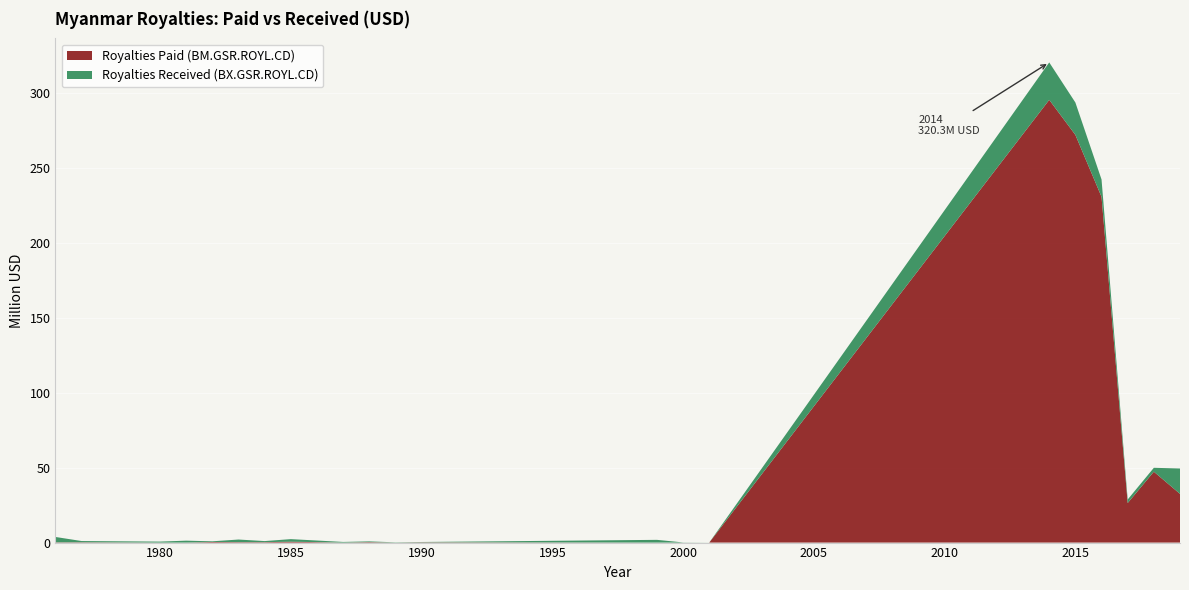

Reading left to right, extract all data points from this chart.

Royalties Paid (BM.GSR.ROYL.CD): 1976=163628.3	1977=195007.3	1980=0.0	1981=0.0	1982=397306.3	1983=289304.3	1984=269890.2	1985=598452.3	1987=0.0	1988=313376.8	1989=0.0	1990=183126.2	1999=0.0	2000=0.0	2001=0.0	2014=295324275.7	2015=271948538.3	2016=230635285.5	2017=26384508.9	2018=47290466.5	2019=32501769.0
Royalties Received (BX.GSR.ROYL.CD): 1976=3588072.9	1977=839589.9	1980=657827.9	1981=1279589.7	1982=456000.1	1983=1743221.2	1984=733157.6	1985=1704141.4	1987=437265.5	1988=486038.9	1989=181406.2	1990=216626.9	1999=1821227.1	2000=109146.2	2001=29453.4	2014=24978015.4	2015=21600170.7	2016=11574498.4	2017=2365378.0	2018=2599406.6	2019=16914308.9